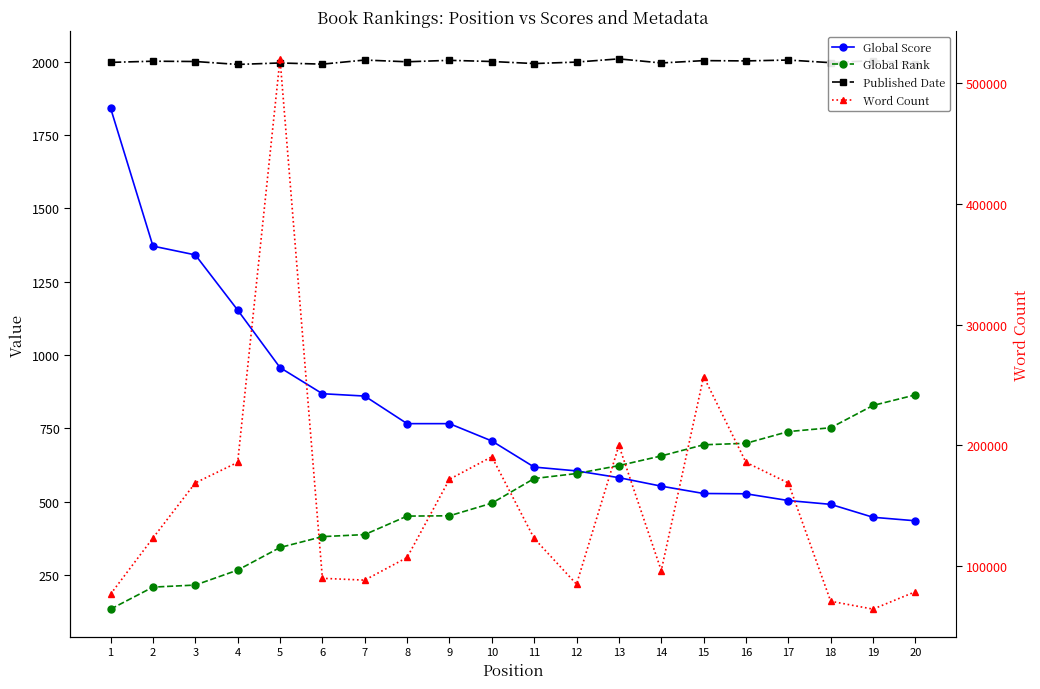

What are all the series names shown in the legend?

Global Score, Global Rank, Published Date, Word Count